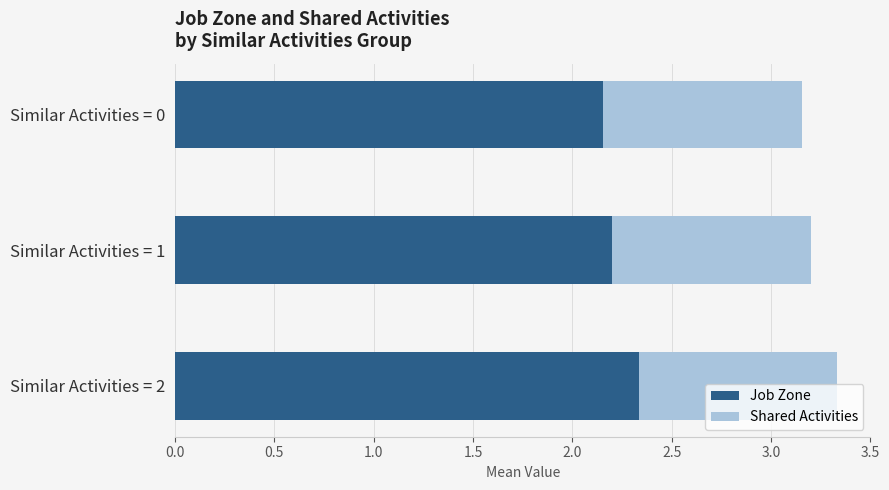

How many data points does each series have?

3